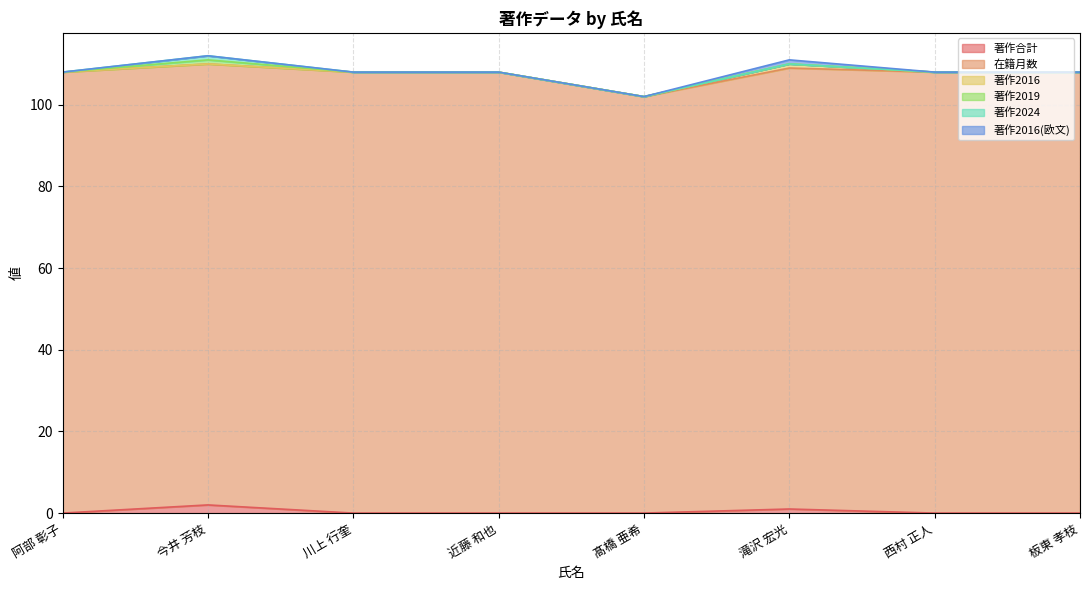

Rank the series at 阿部 彰子 from lowest to highest value.

著作合計, 著作2016, 著作2019, 著作2024, 著作2016(欧文), 在籍月数